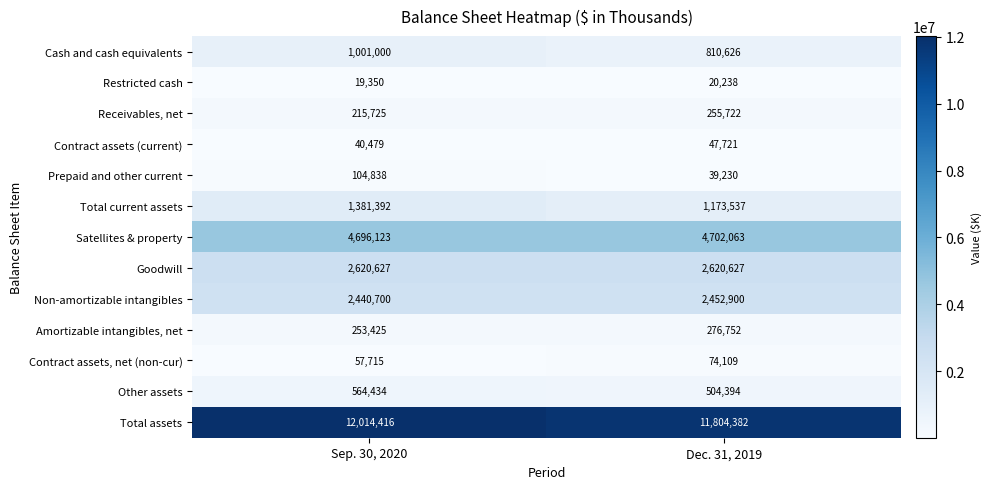

Which series changed the most between Sep. 30, 2020 and Dec. 31, 2019?

Total assets